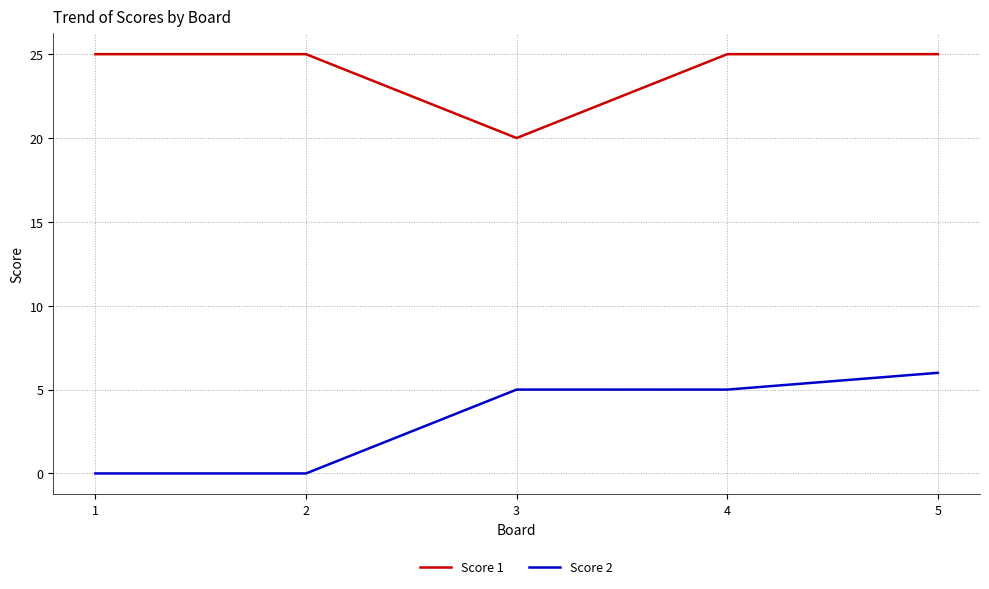

Reading left to right, list all the values displayed in this chart.

Score 1: 25	25	20	25	25
Score 2: 0	0	5	5	6